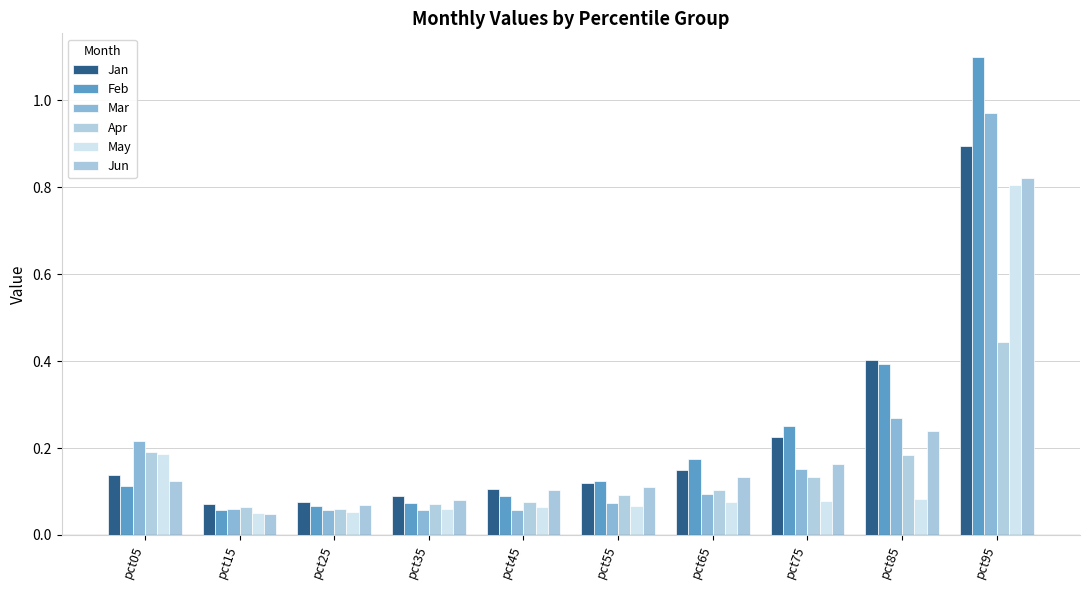

What is the difference between the second highest and minimum values in the Mar series?

0.2